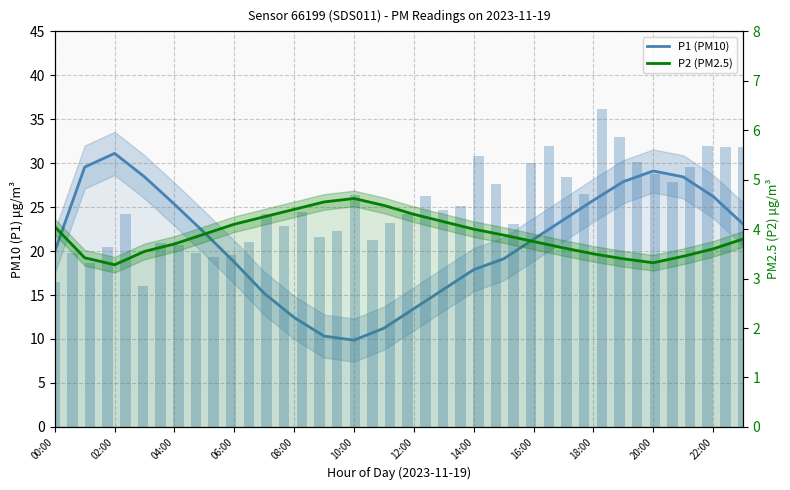

What is the label of the 15th bar from the left?

14:00